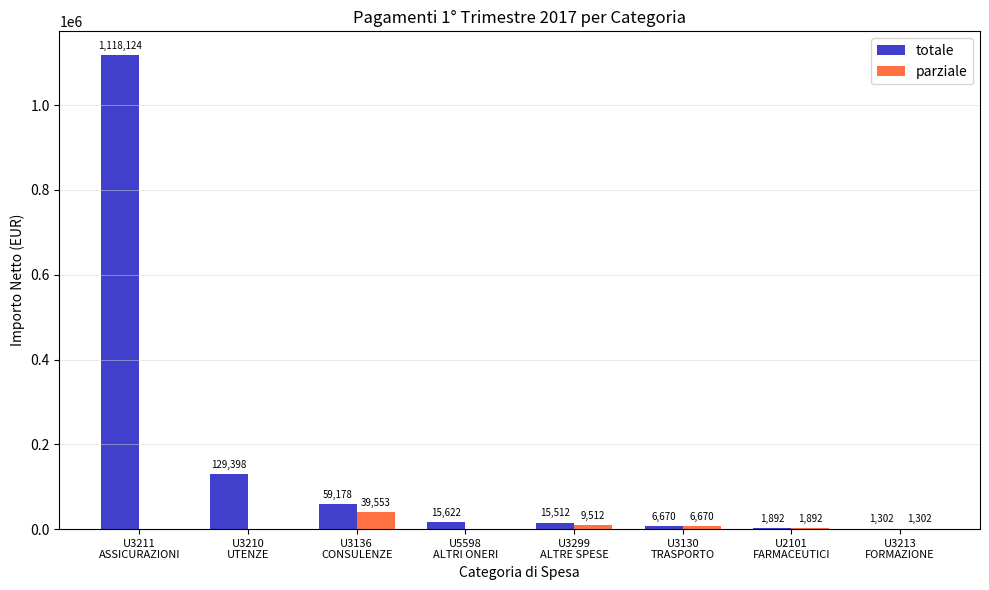

How many values in the parziale series exceed 1891?

4